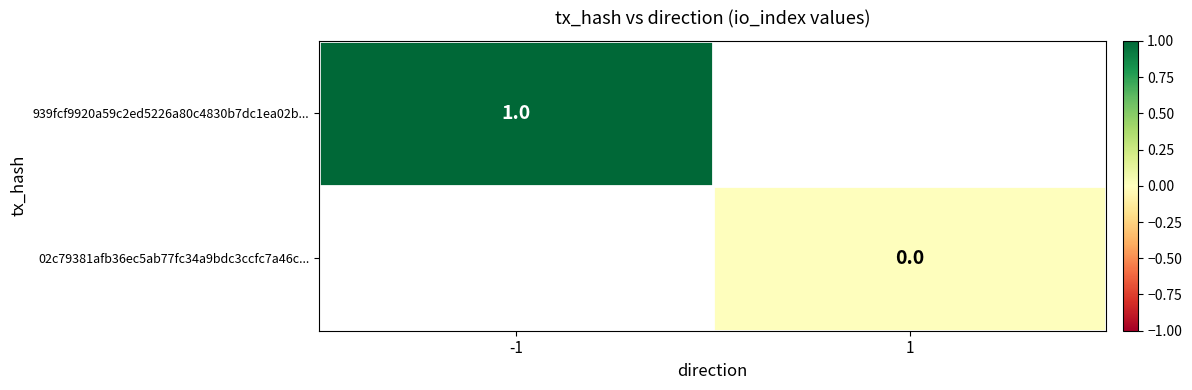

The value of 939fcf9920a59c2ed5226a80c4830b7dc1ea02b... at -1 is 0.4. True or false?

False